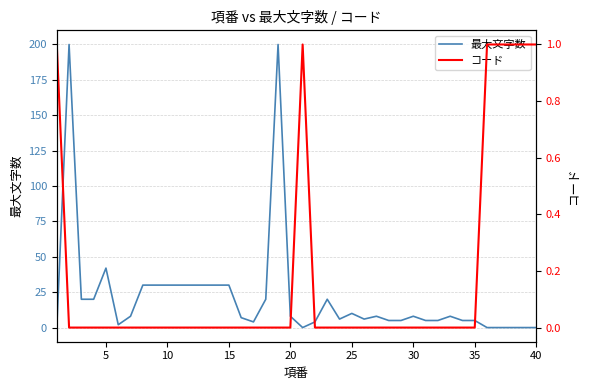

How many interior local valleys does the 最大文字数 series have?

5